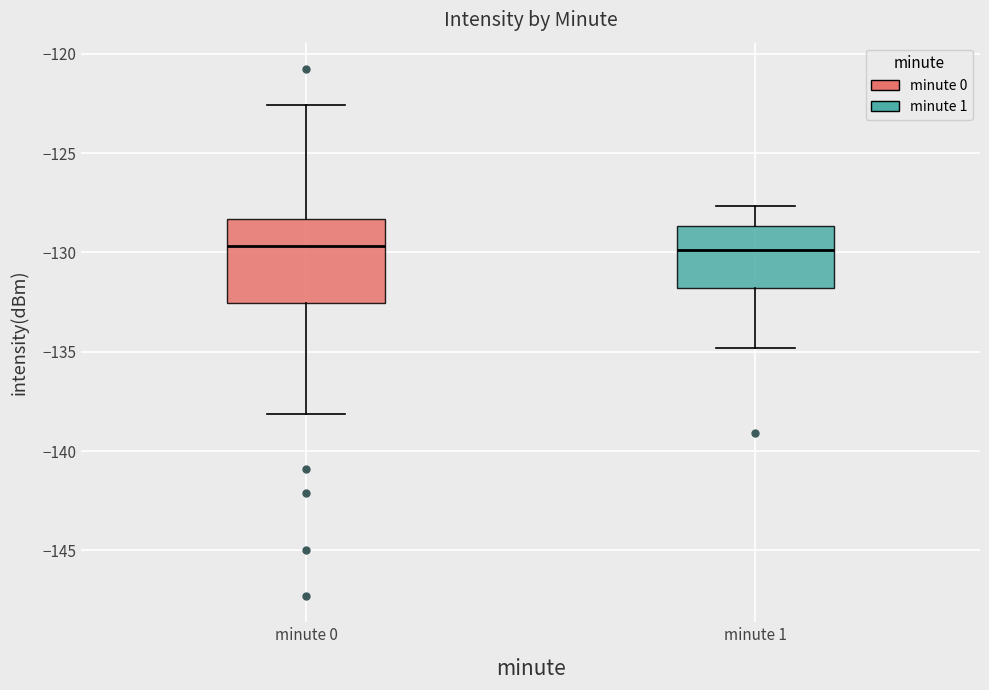

Reading left to right, read every box against the y-axis: the position of its median line, the range the box covers, and the ends of its whiskers. The values are not printed on the chart, so give them approximately, as read against the axis.

minute 0: median -129.5, box -132.5 to -128.5, whiskers -138.0 to -122.5
minute 1: median -130.0, box -132.0 to -128.5, whiskers -135.0 to -127.5